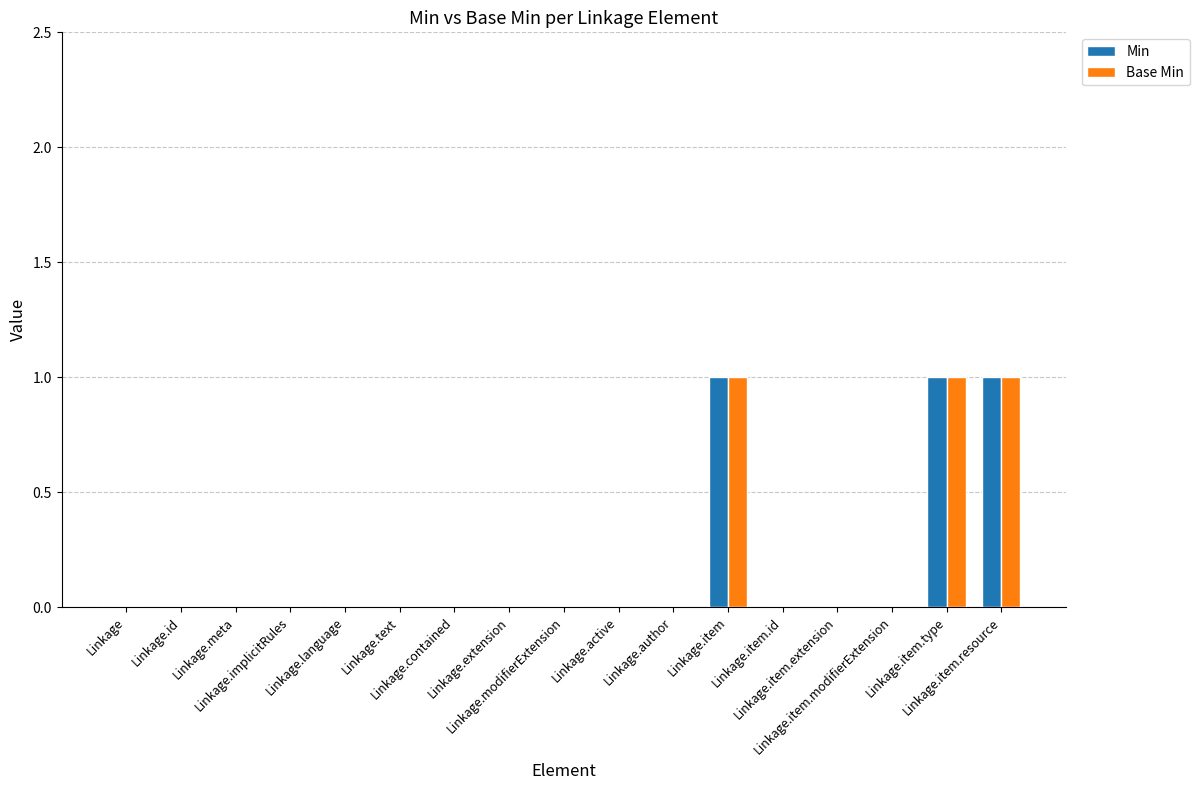

Between Linkage.id and Linkage.item.resource, which series saw the biggest shift?

Min